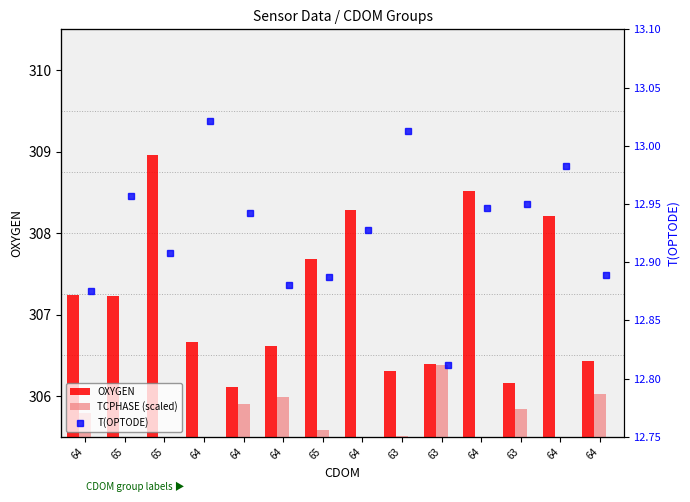

Is it true that T(OPTODE) equals 17.1 at 64?

False